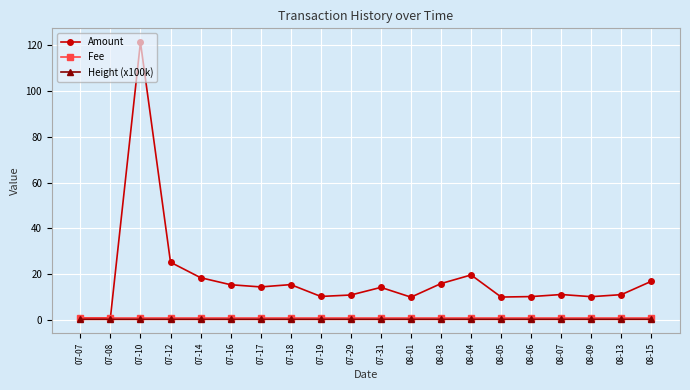

Which series has the largest range (max minus min)?

Amount